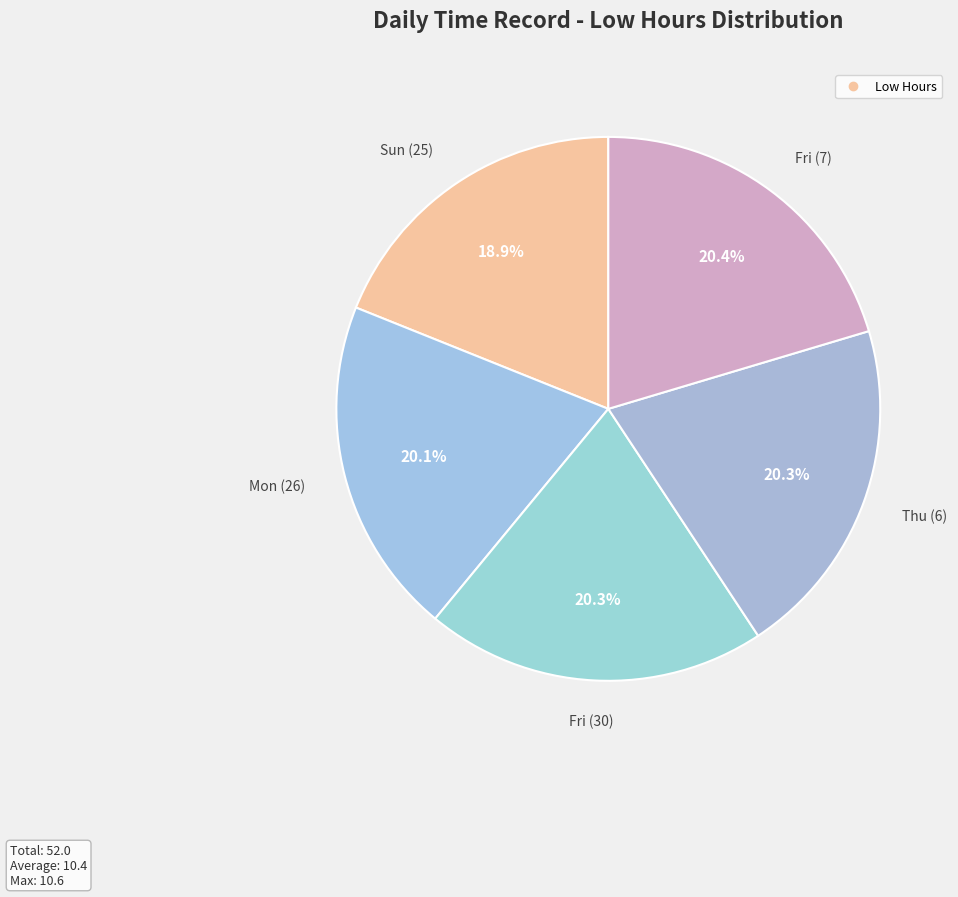

How many slices are in this pie chart?

5